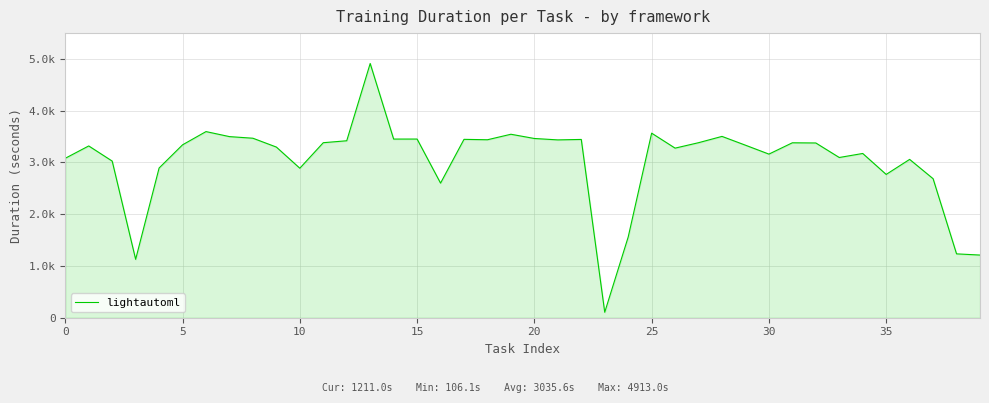

Does the chart display data point markers on the line(s)?

No